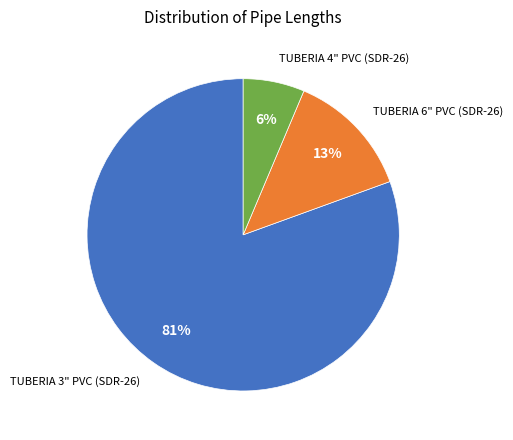

To the nearest percent, what is the average slice percentage?

33%